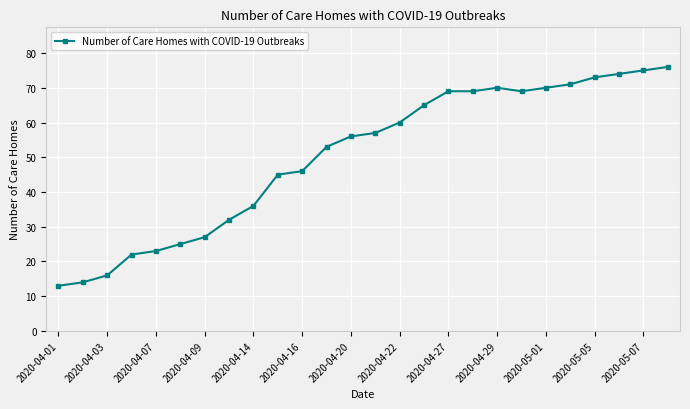

What is the average value?

50